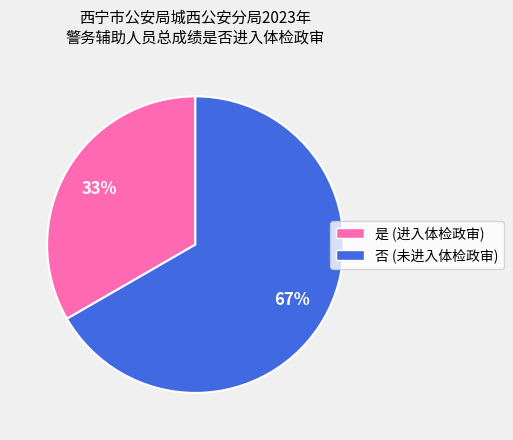

How many slices are in this pie chart?

2